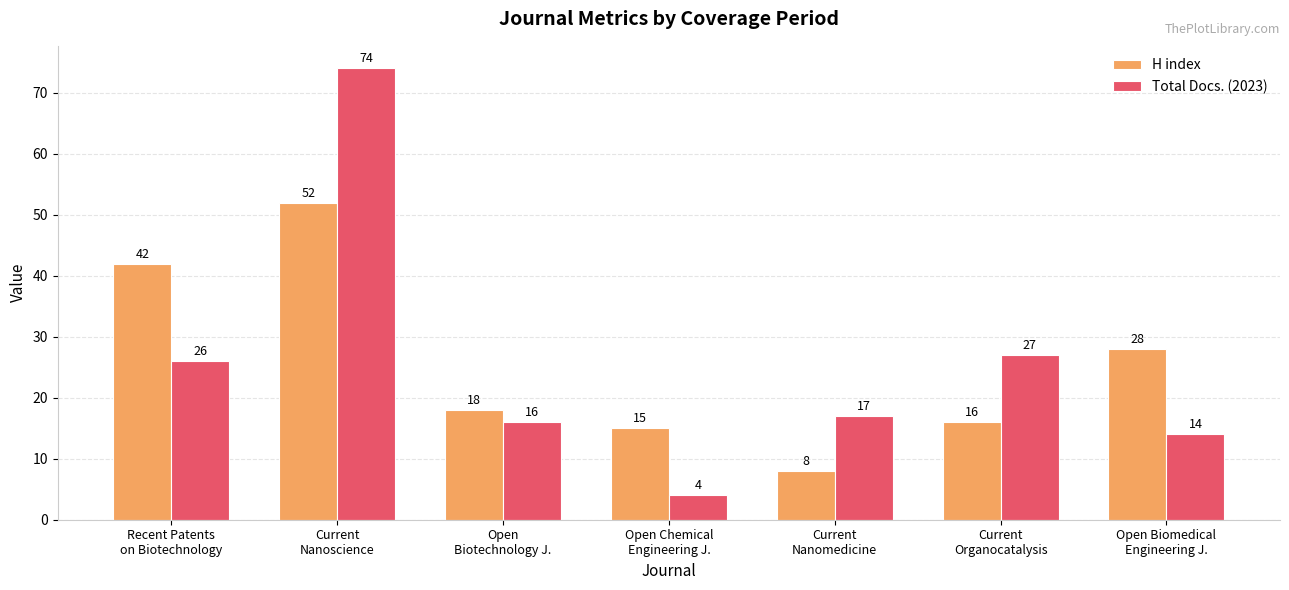

Reading right to left, what are all the values shown in this chart?

H index: Open Biomedical
Engineering J.=28	Current
Organocatalysis=16	Current
Nanomedicine=8	Open Chemical
Engineering J.=15	Open
Biotechnology J.=18	Current
Nanoscience=52	Recent Patents
on Biotechnology=42
Total Docs. (2023): Open Biomedical
Engineering J.=14	Current
Organocatalysis=27	Current
Nanomedicine=17	Open Chemical
Engineering J.=4	Open
Biotechnology J.=16	Current
Nanoscience=74	Recent Patents
on Biotechnology=26